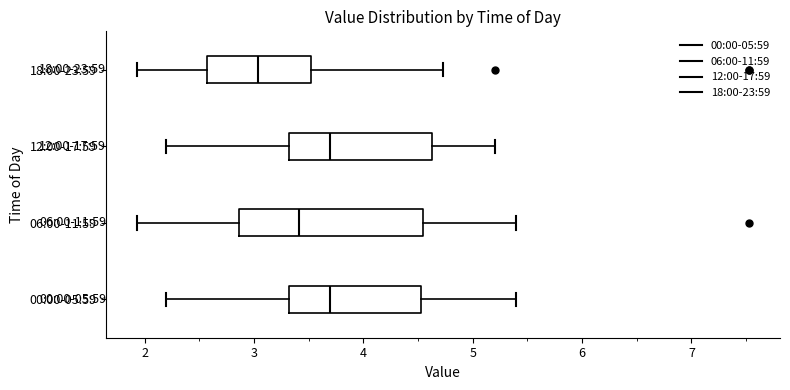

Which box is the widest, from its left edge to its right edge?

06:00-11:59